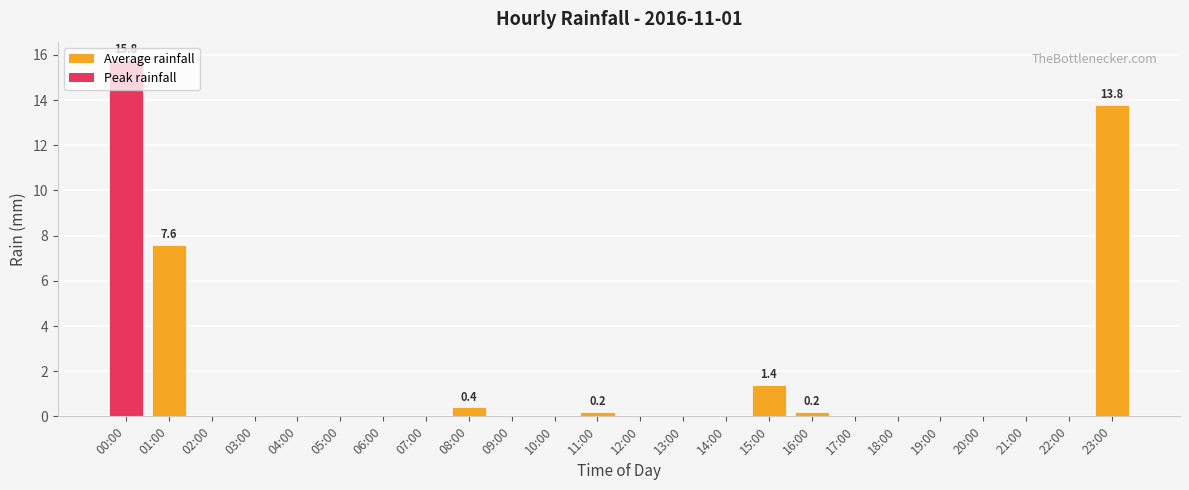

What is the sum of all values?

39.4